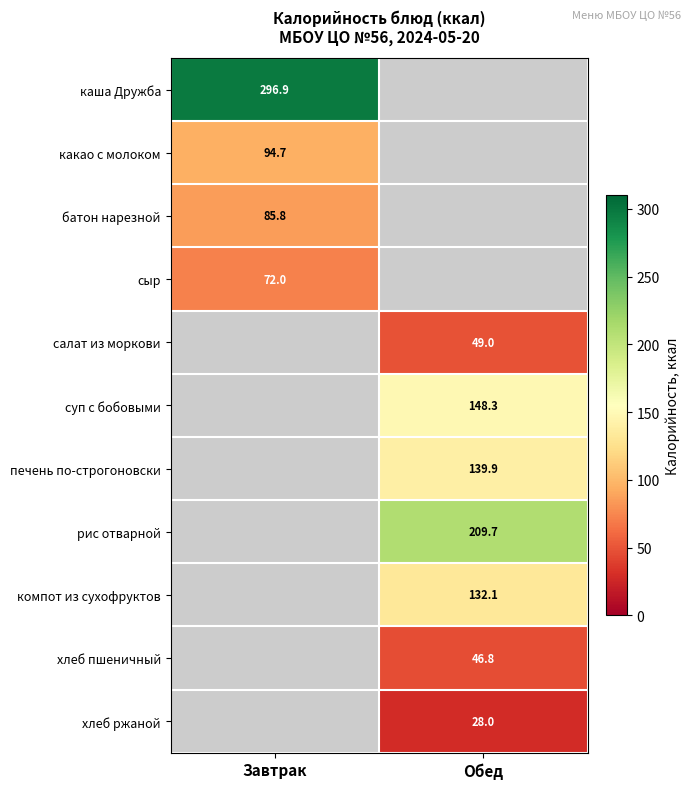

Is the value of хлеб ржаной at Обед greater than the value of рис отварной at Обед?

No